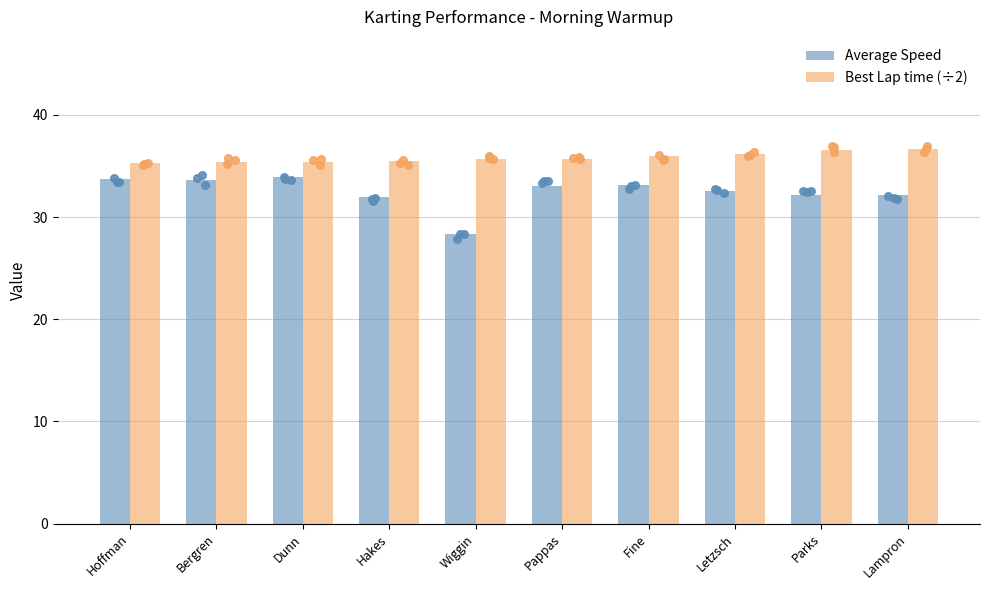

Which series has the largest total across all categories?

Best Lap time (÷2)